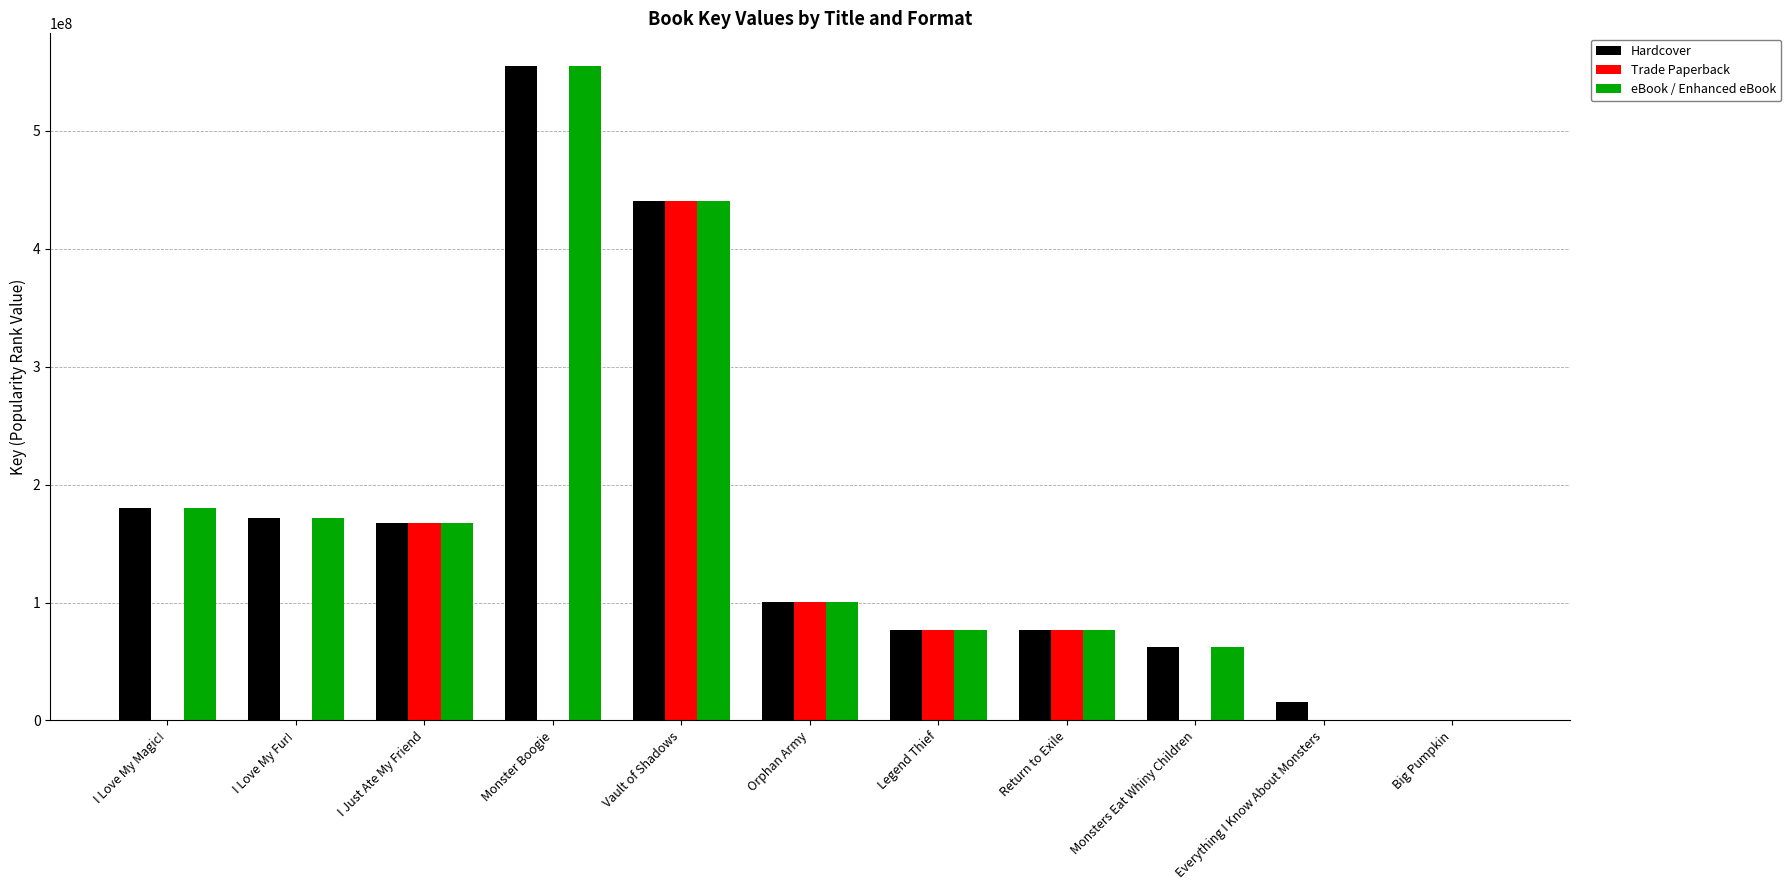

Between Monster Boogie and Vault of Shadows, which series saw the biggest shift?

Trade Paperback